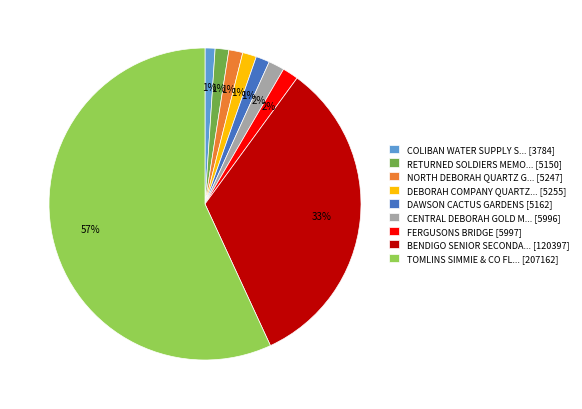

What is the largest slice in the pie chart?

TOMLINS SIMMIE & CO FL... [207162]